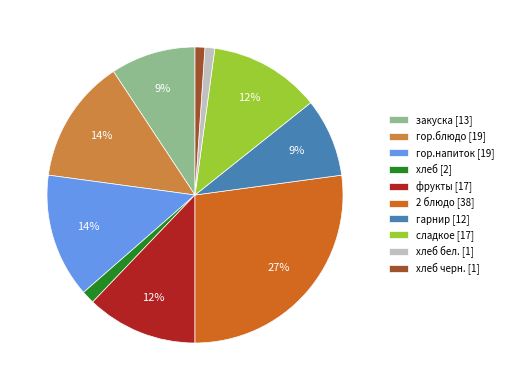

Which slice is the largest?

2 блюдо [38]